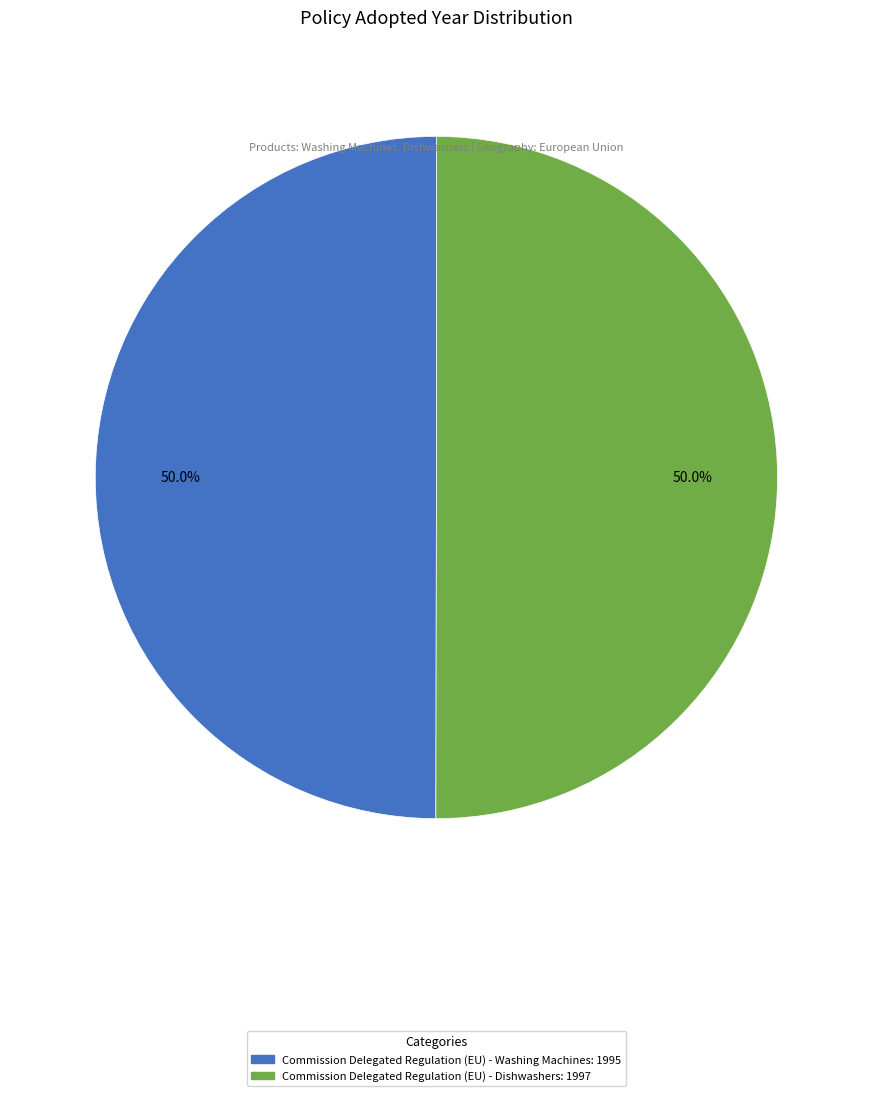

How many slices are in this pie chart?

2